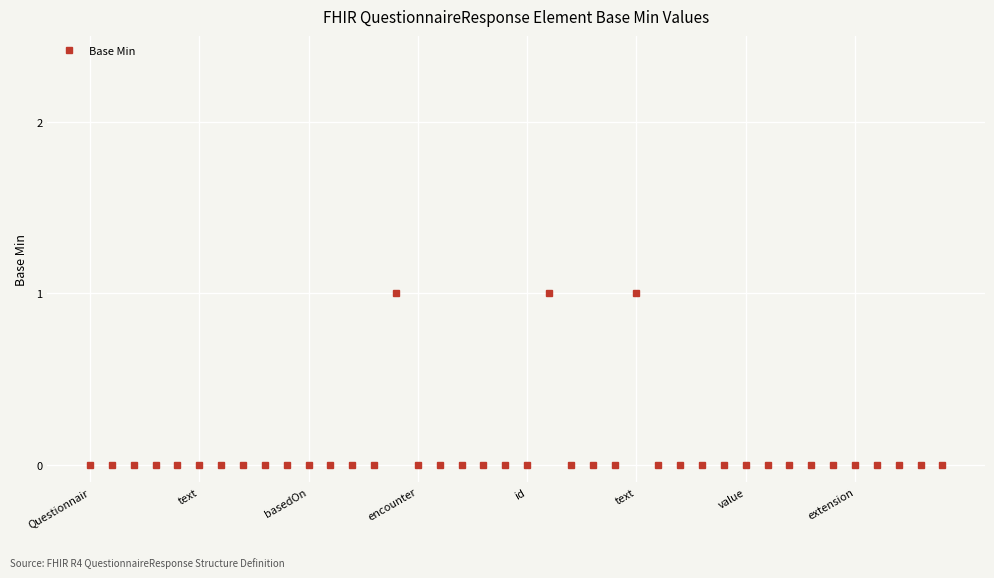

How many lines are shown in the chart?

1